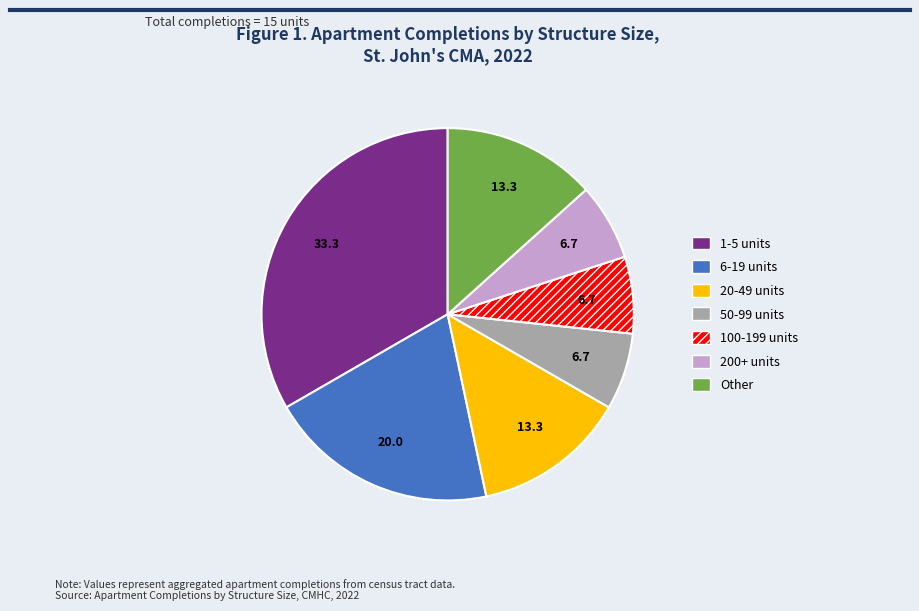

Does any single category account for the majority?

No